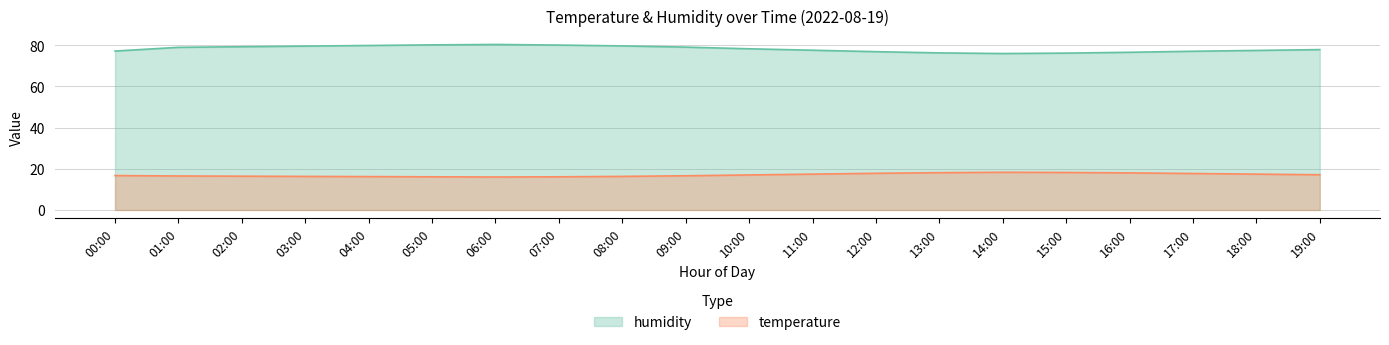

How many values in the temperature series are below 17?

10